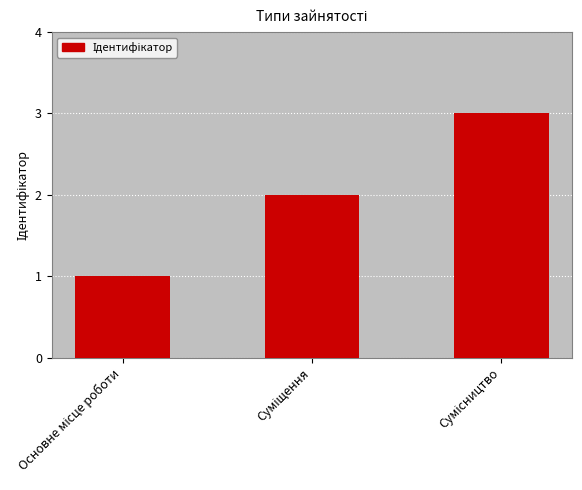

How many bars are there in total?

3